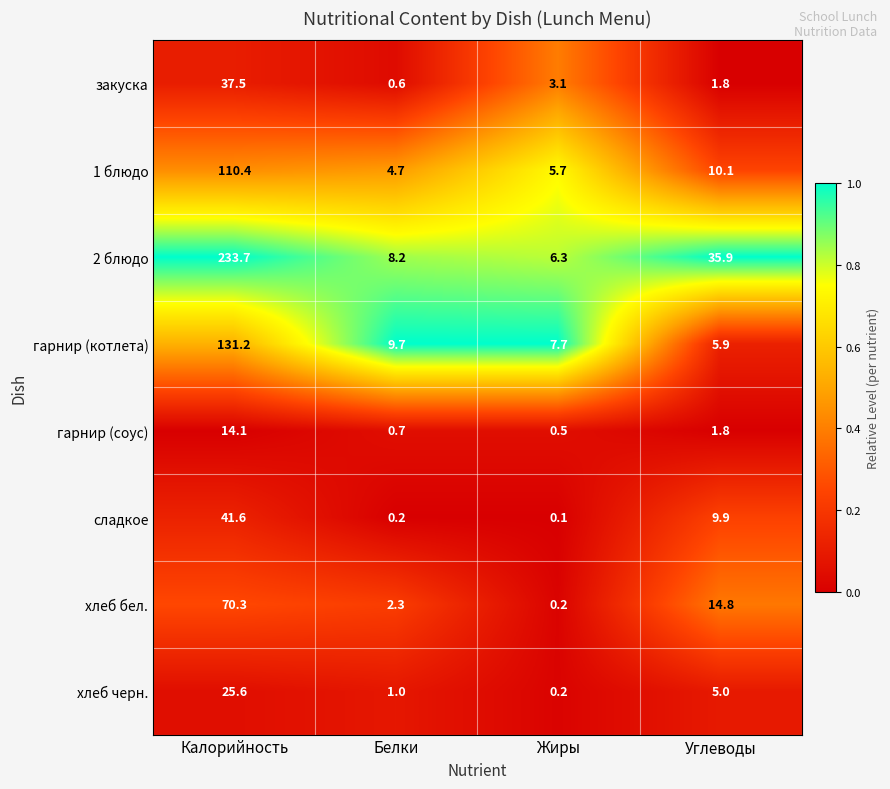

Which series changed the most between Калорийность and Углеводы?

2 блюдо